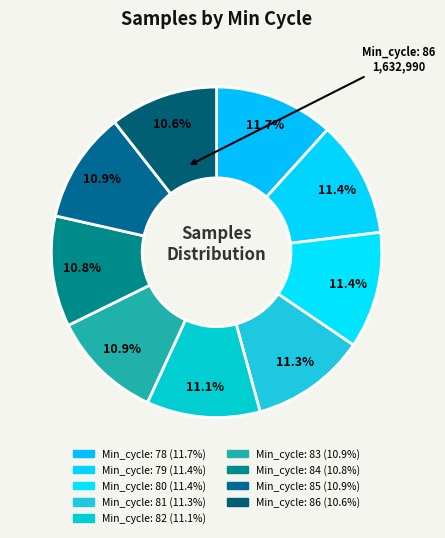

What is the largest slice in the pie chart?

Min_cycle: 78